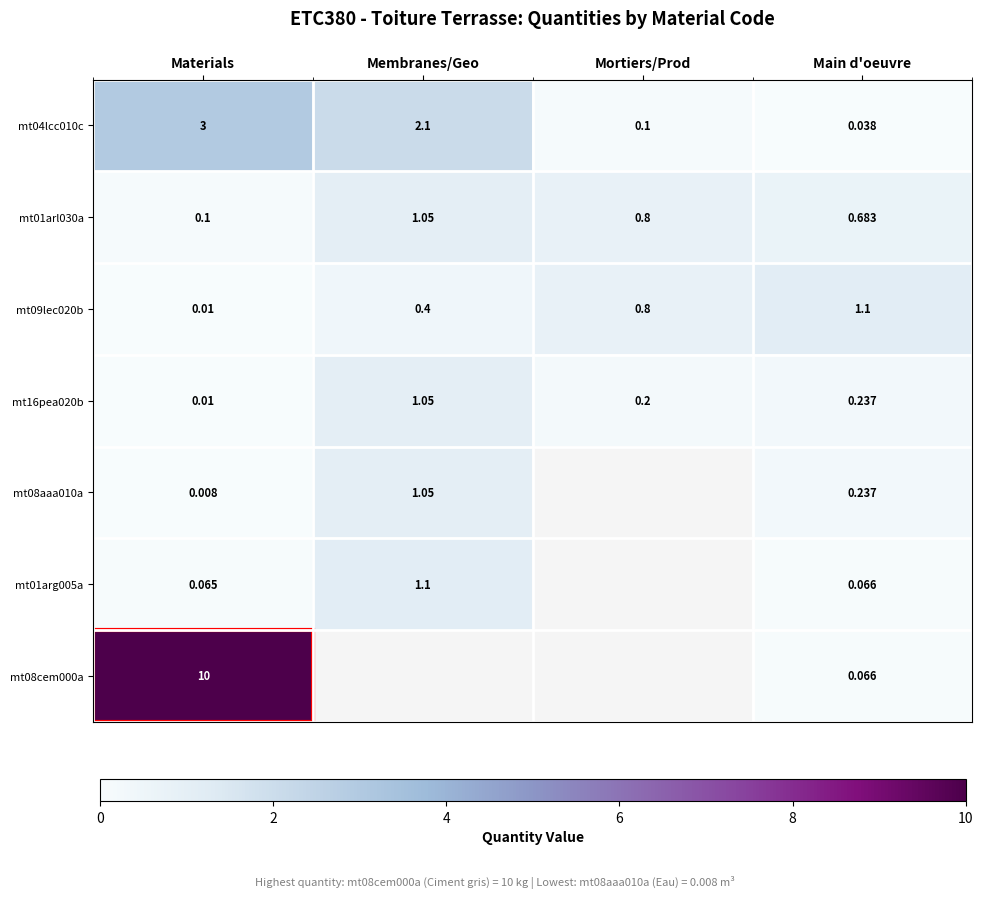

Which has a higher value, Mortiers/Prod or Materials?

Materials